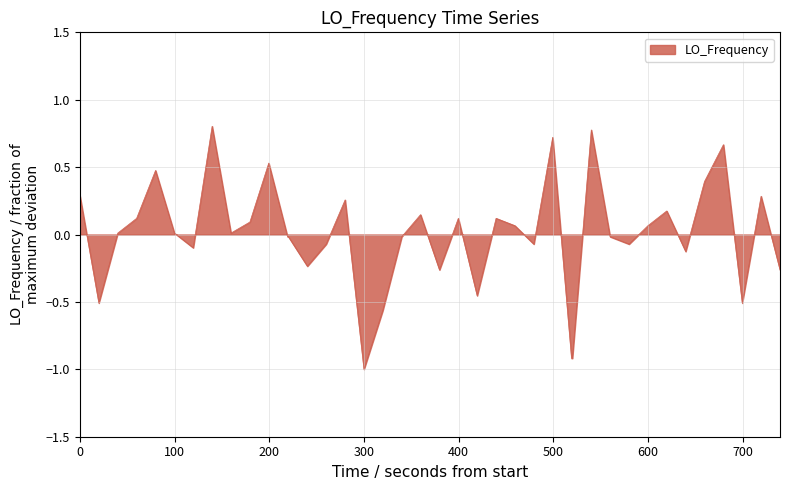

What is the minimum value shown in the chart?

-1.0